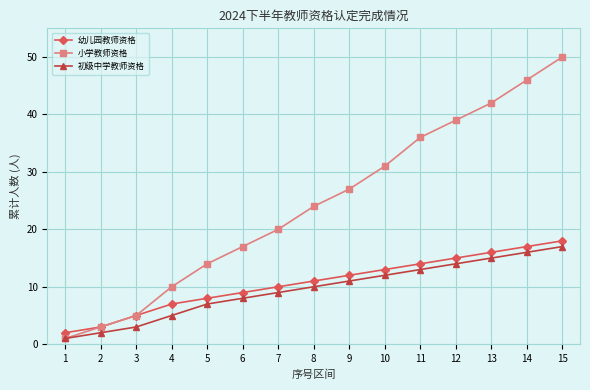

True or false: 初级中学教师资格 has a value of 6 at 14.

False